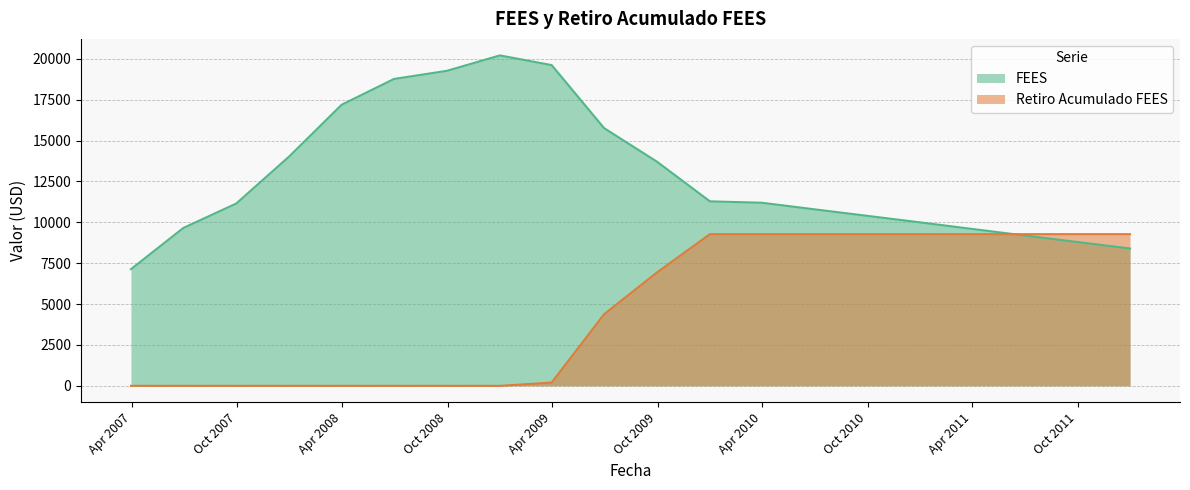

What is the maximum value shown in the chart?

20210.7